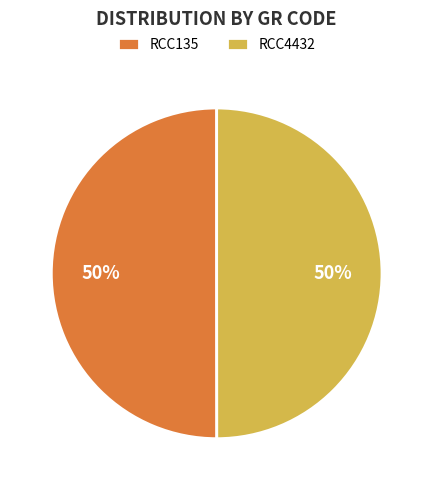

Approximately how many times larger is the value at RCC4432 compared to RCC135?

1.0